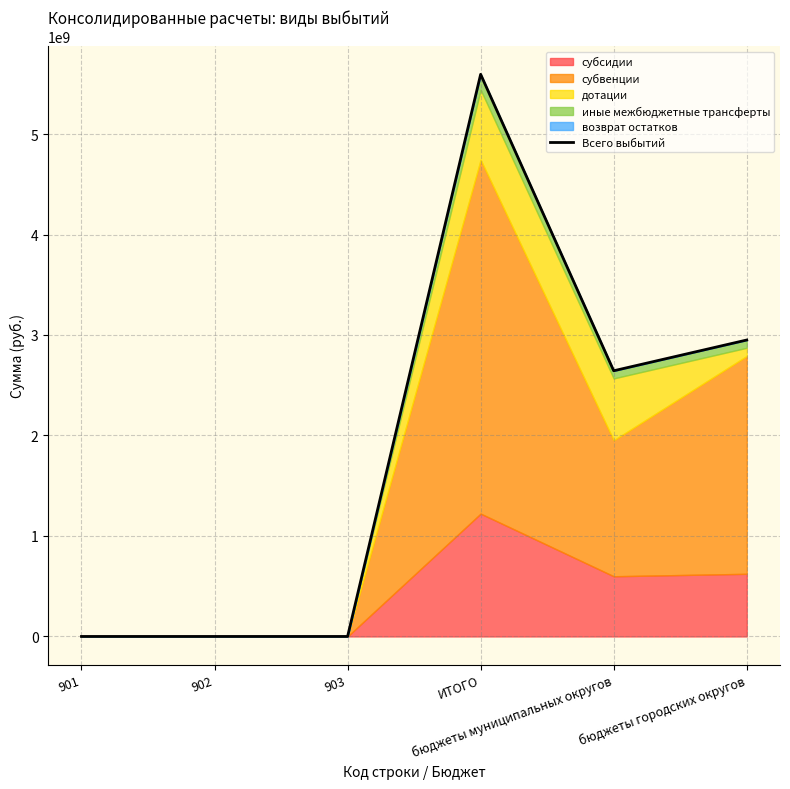

Which label corresponds to the smallest value in the chart?

901